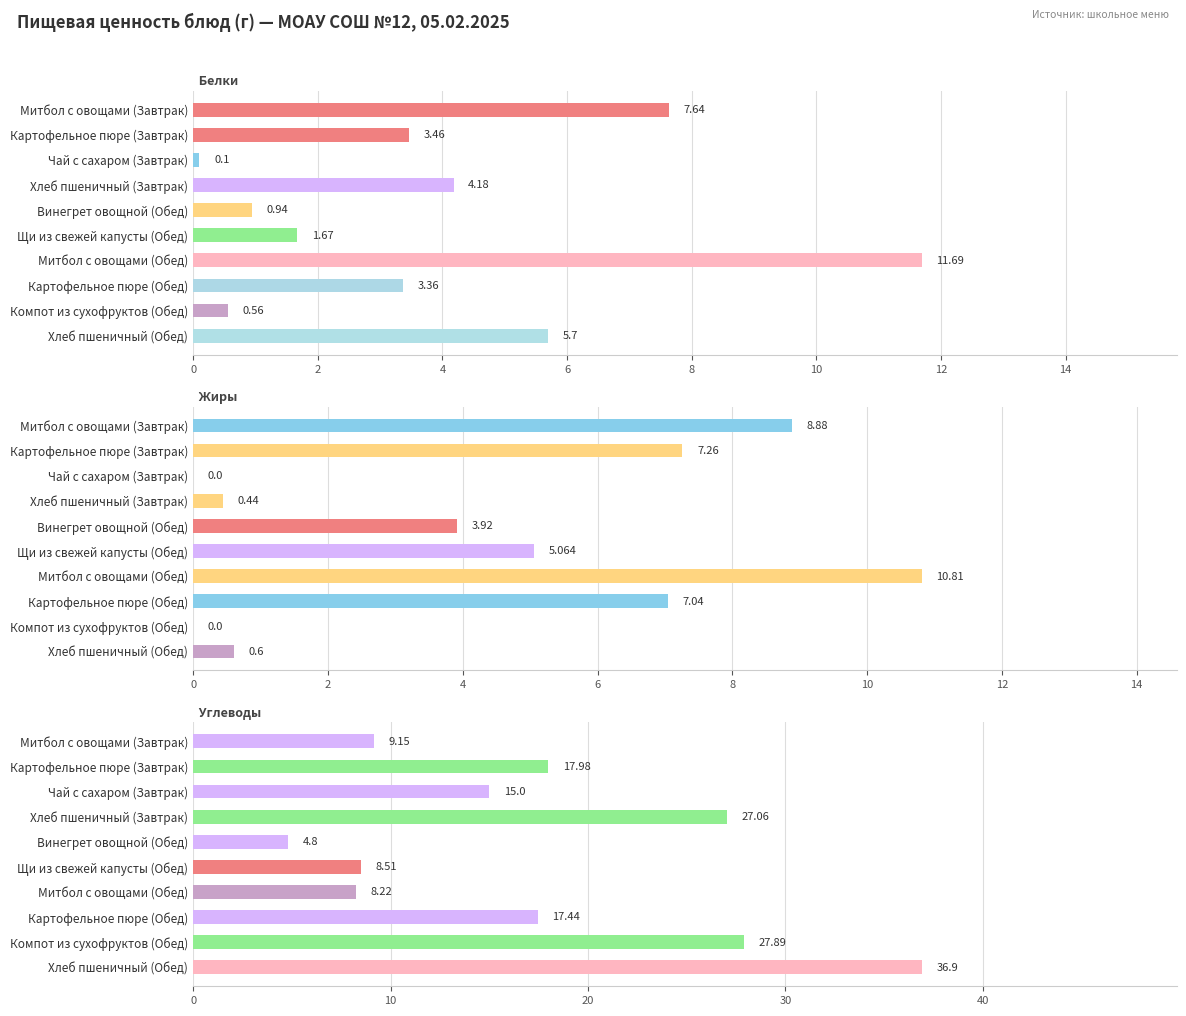

How many values in Жиры are above zero?

8